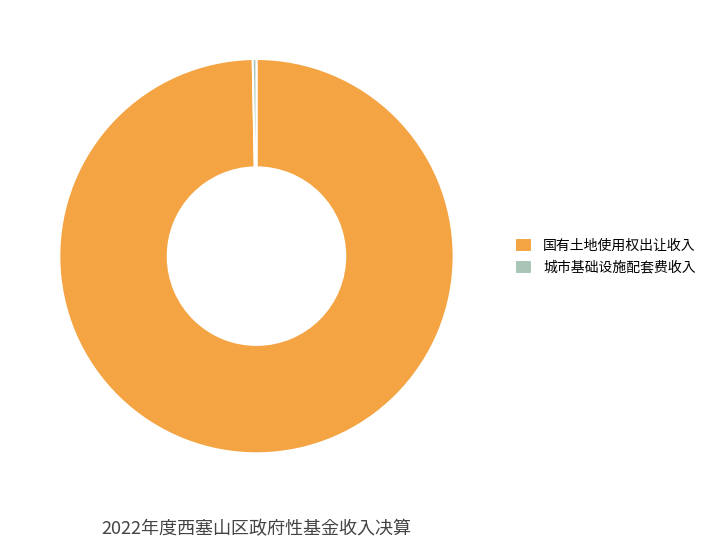

Rank the categories by value from highest to lowest.

国有土地使用权出让收入, 城市基础设施配套费收入